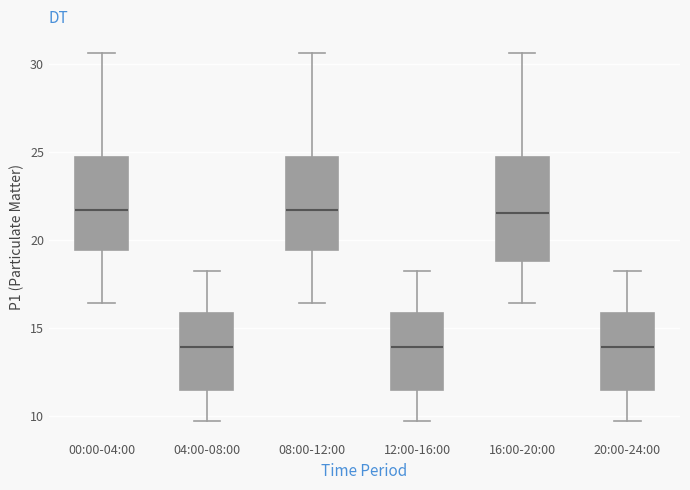

Reading left to right, read every box against the y-axis: the position of its median line, the range the box covers, and the ends of its whiskers. The values are not printed on the chart, so give them approximately, as read against the axis.

00:00-04:00: median 21.5, box 19.5 to 24.5, whiskers 16.5 to 30.5
04:00-08:00: median 14.0, box 11.5 to 16.0, whiskers 9.5 to 18.5
08:00-12:00: median 21.5, box 19.5 to 24.5, whiskers 16.5 to 30.5
12:00-16:00: median 14.0, box 11.5 to 16.0, whiskers 9.5 to 18.5
16:00-20:00: median 21.5, box 19.0 to 24.5, whiskers 16.5 to 30.5
20:00-24:00: median 14.0, box 11.5 to 16.0, whiskers 9.5 to 18.5